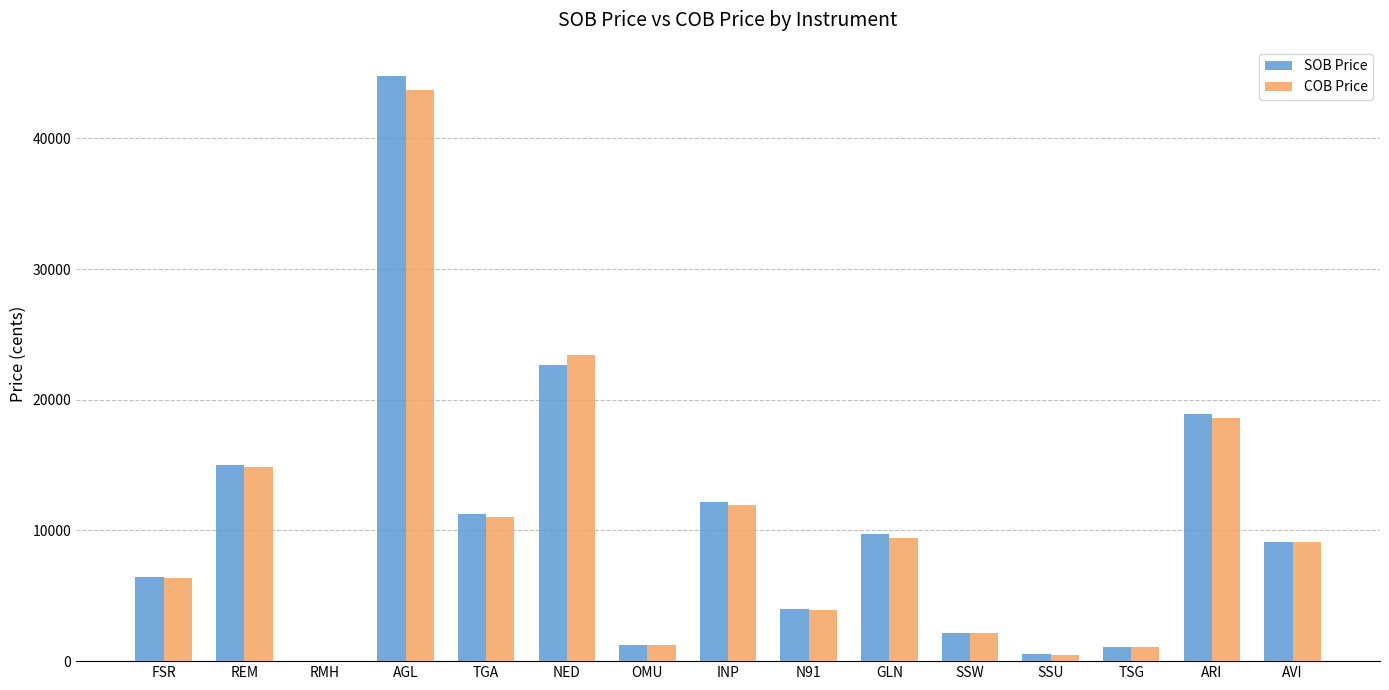

Where is SOB Price nearest to the value 22405?

NED